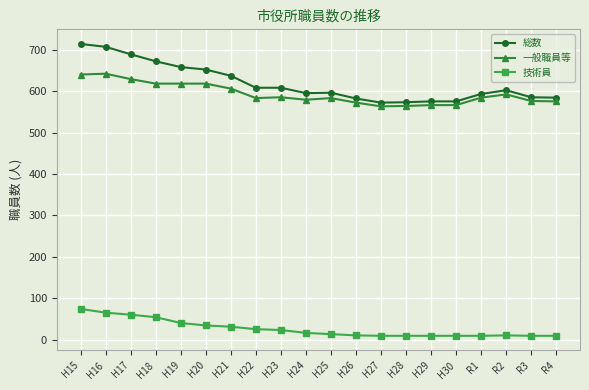

What are all the series names shown in the legend?

総数, 一般職員等, 技術員